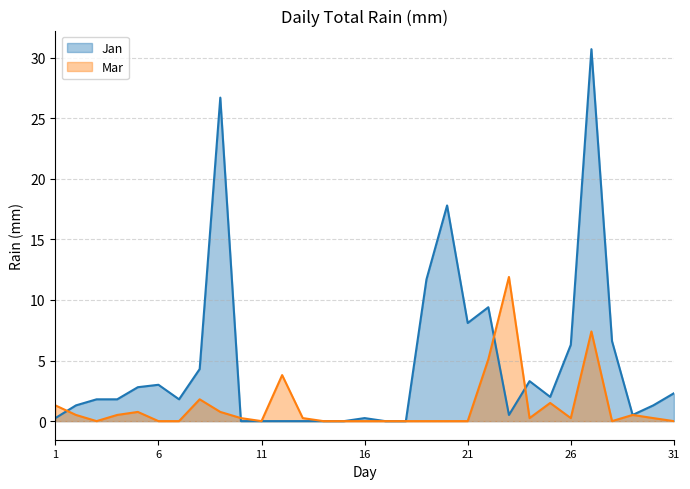

Where does the Jan series first go above 1?

2